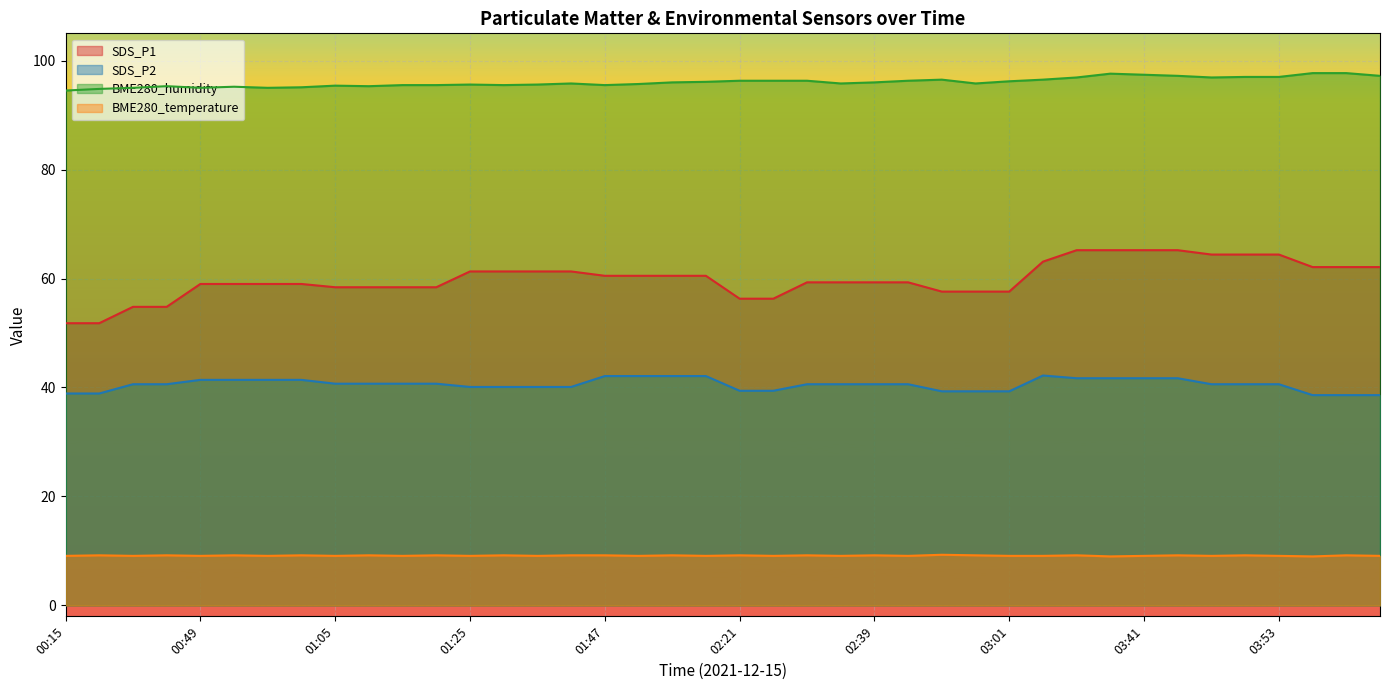

Is it true that SDS_P1 equals 31.5 at 02:43?

False